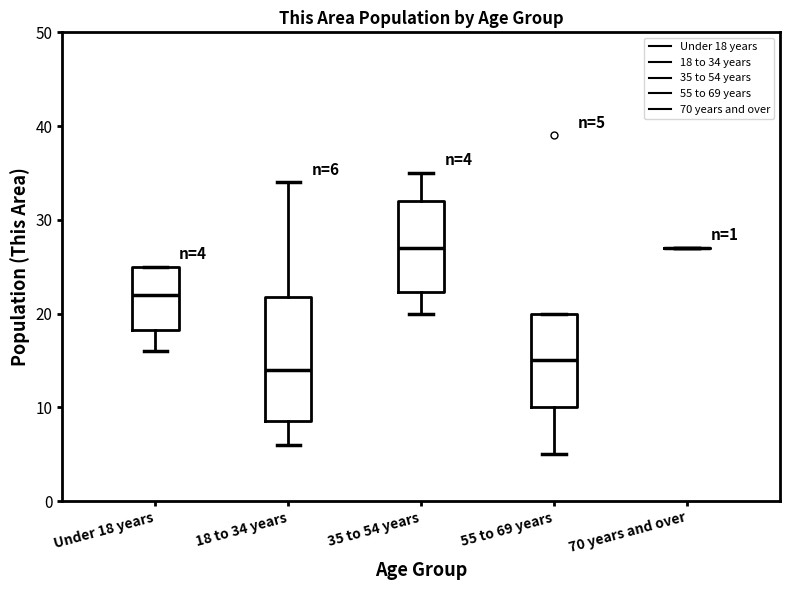

Comparing the boxes themselves (not the whiskers), which one is the tallest?

18 to 34 years